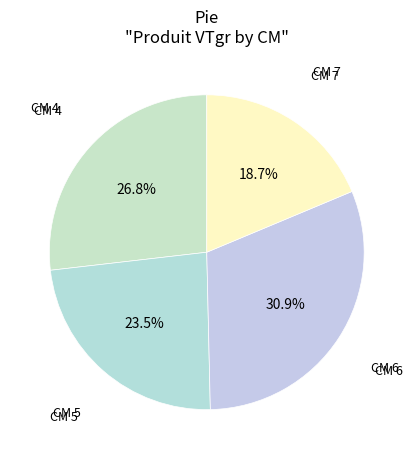

Which category has the biggest portion of the pie?

CM 6